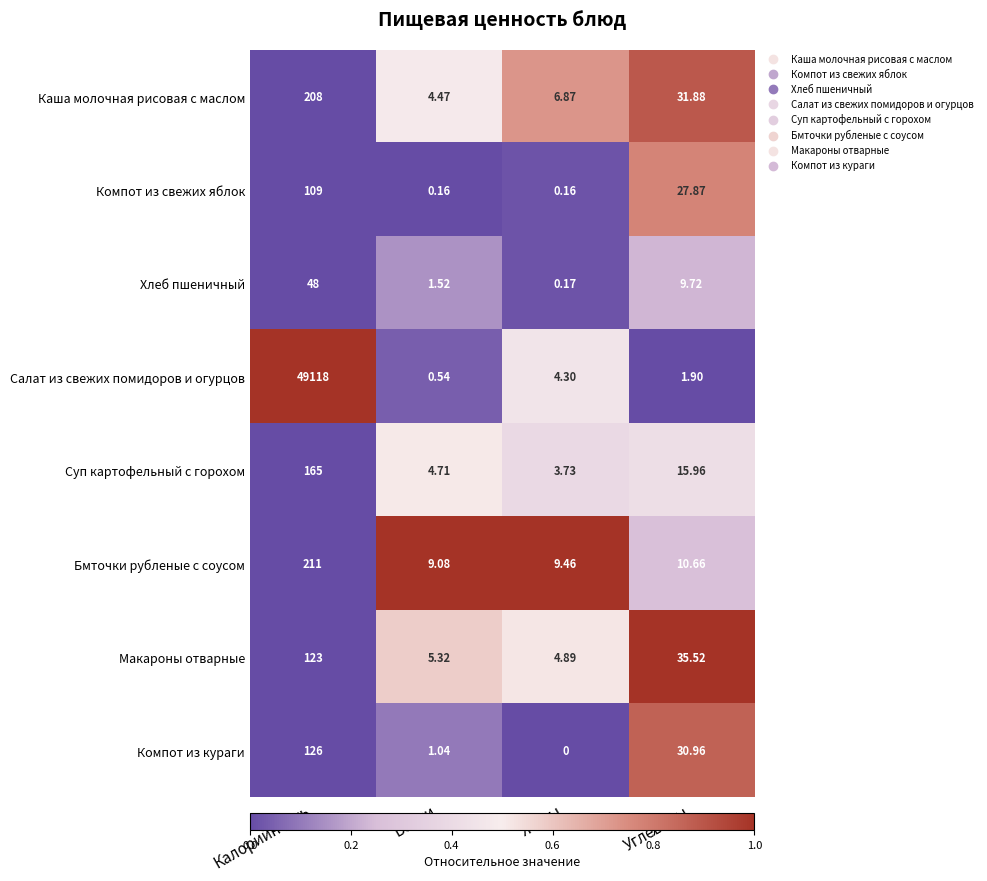

At which category is the sum across all series the highest?

Калорийность